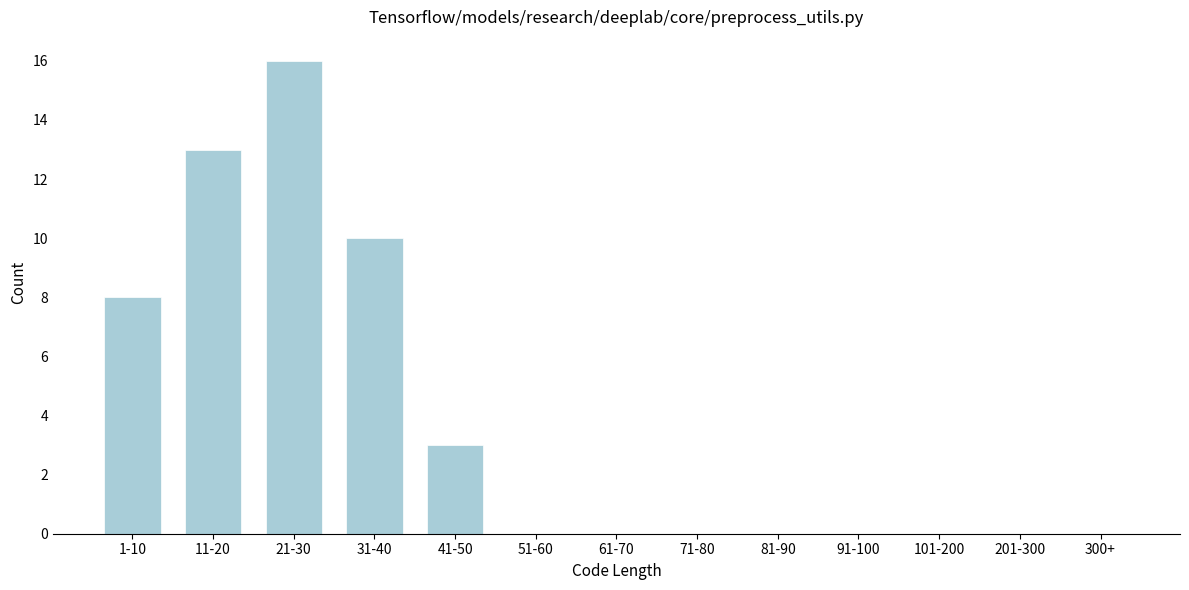

Reading right to left, what are all the values shown in this chart?

300+=0	201-300=0	101-200=0	91-100=0	81-90=0	71-80=0	61-70=0	51-60=0	41-50=3	31-40=10	21-30=16	11-20=13	1-10=8